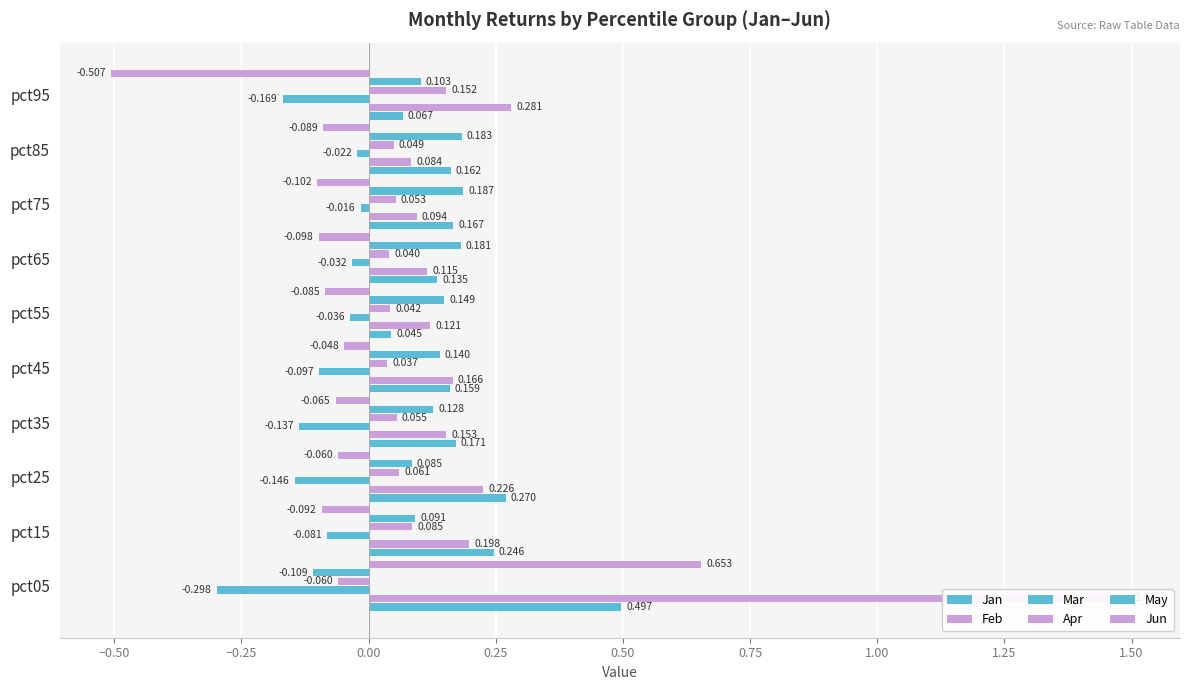

Which series has the largest range (max minus min)?

Feb